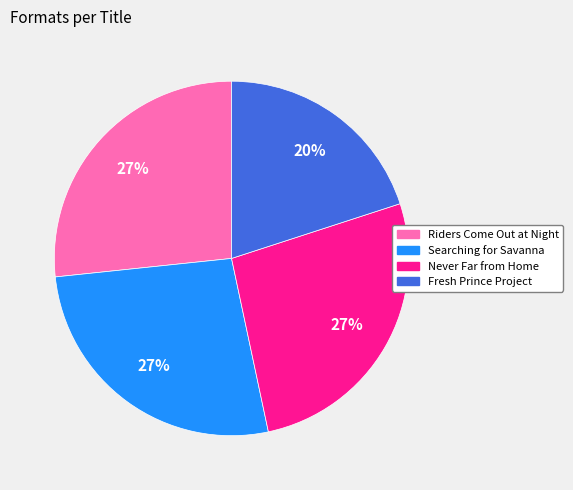

How many slices are in this pie chart?

4